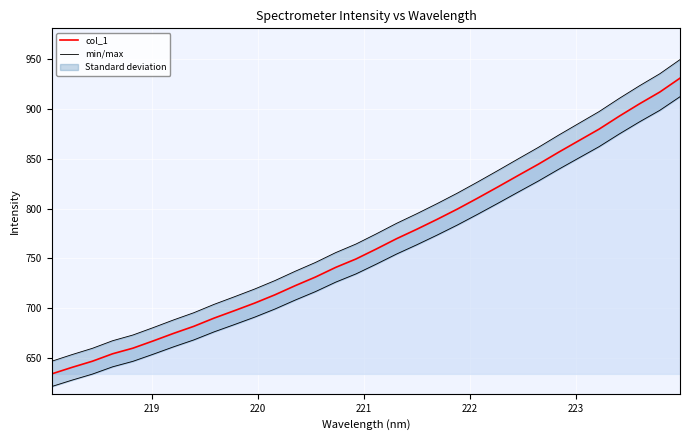

What is the highest value of the col_1 series?

930.9